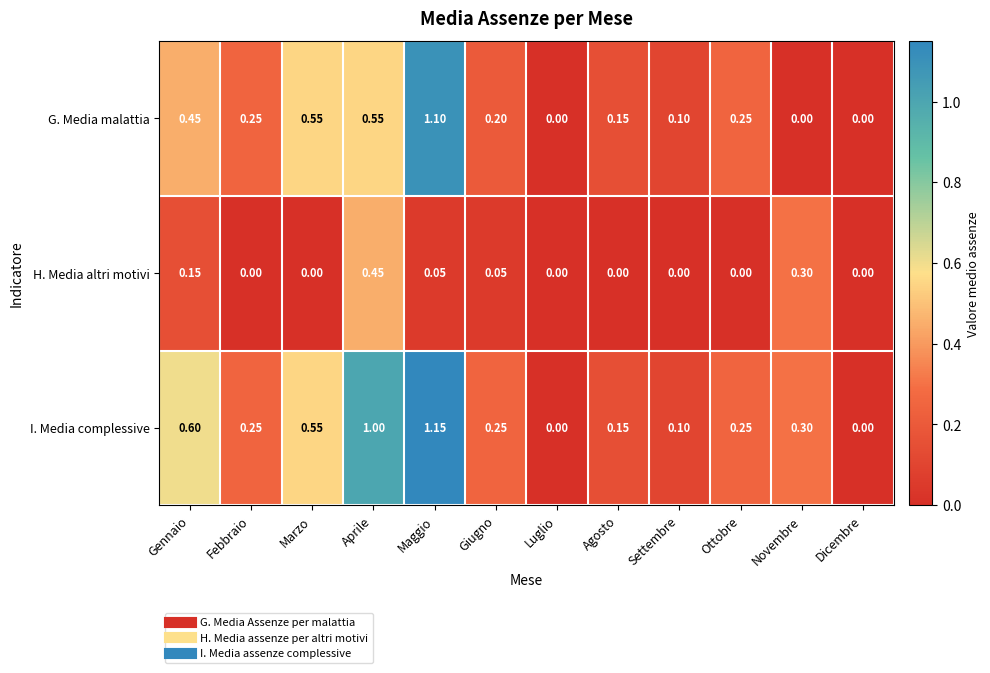

Which series changed the most between Gennaio and Novembre?

G. Media malattia